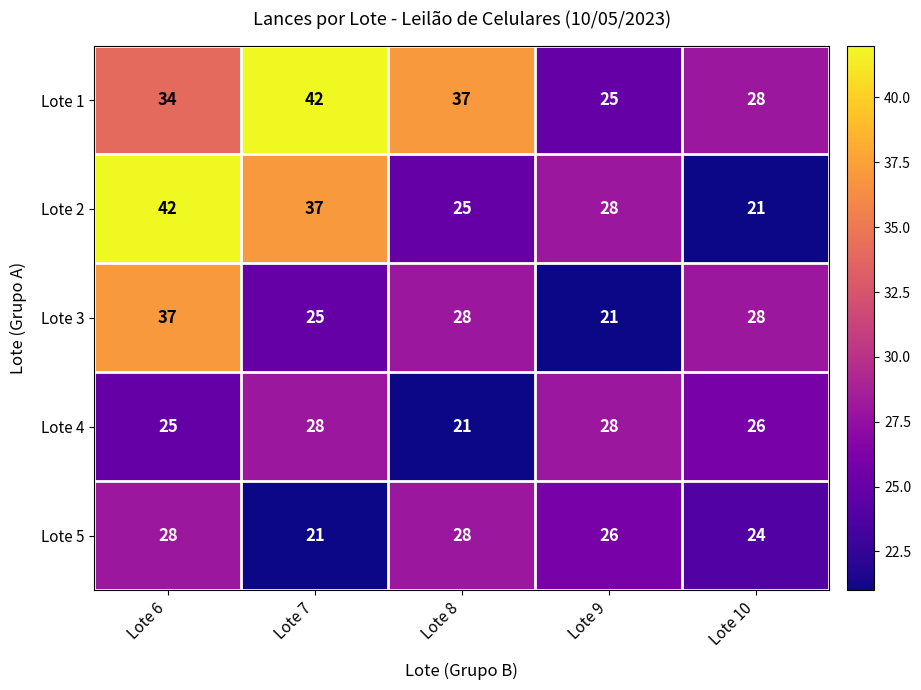

Count the number of categories in the chart.

5